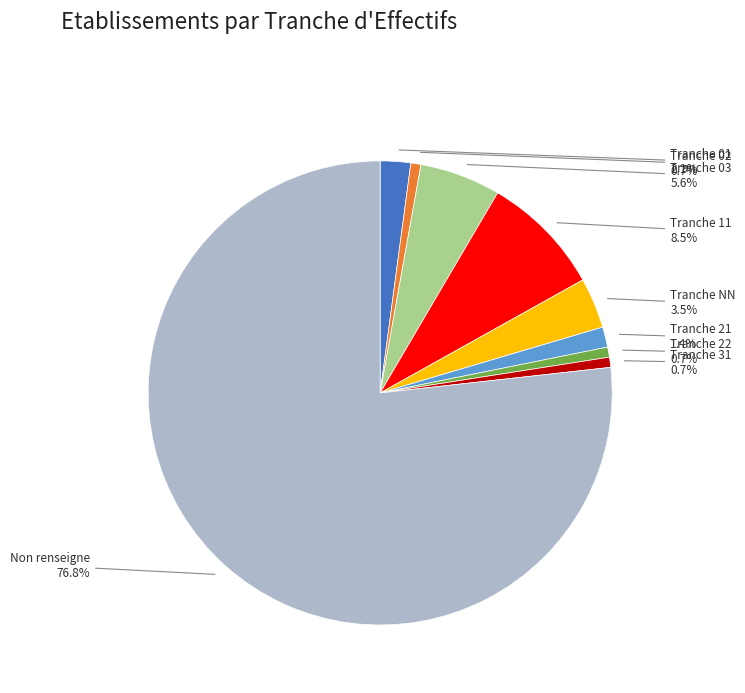

What is the largest slice in the pie chart?

Non renseigne